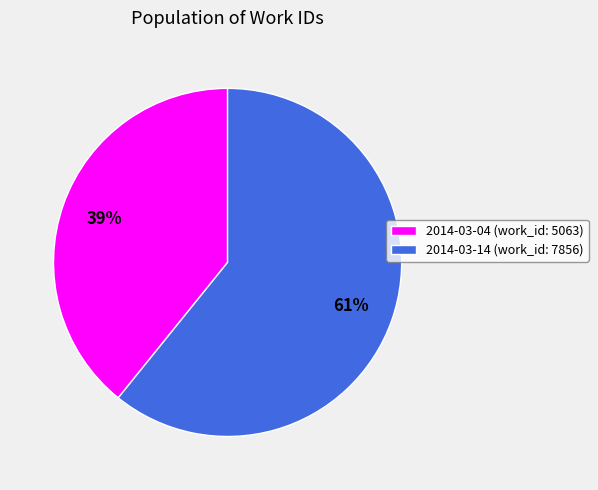

To the nearest percent, what portion does 2014-03-04 (work_id: 5063) represent?

39%